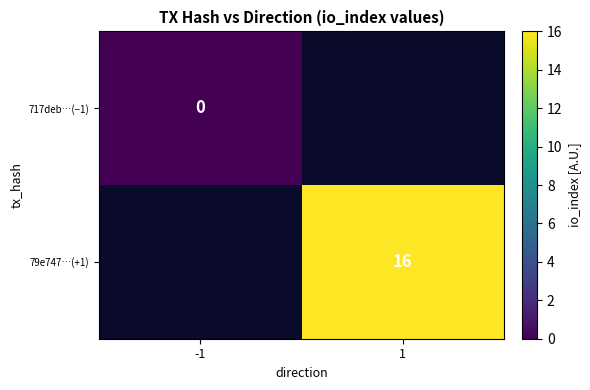

Is the value of 79e747…(+1) at 1 greater than the value of 717deb…(−1) at -1?

Yes